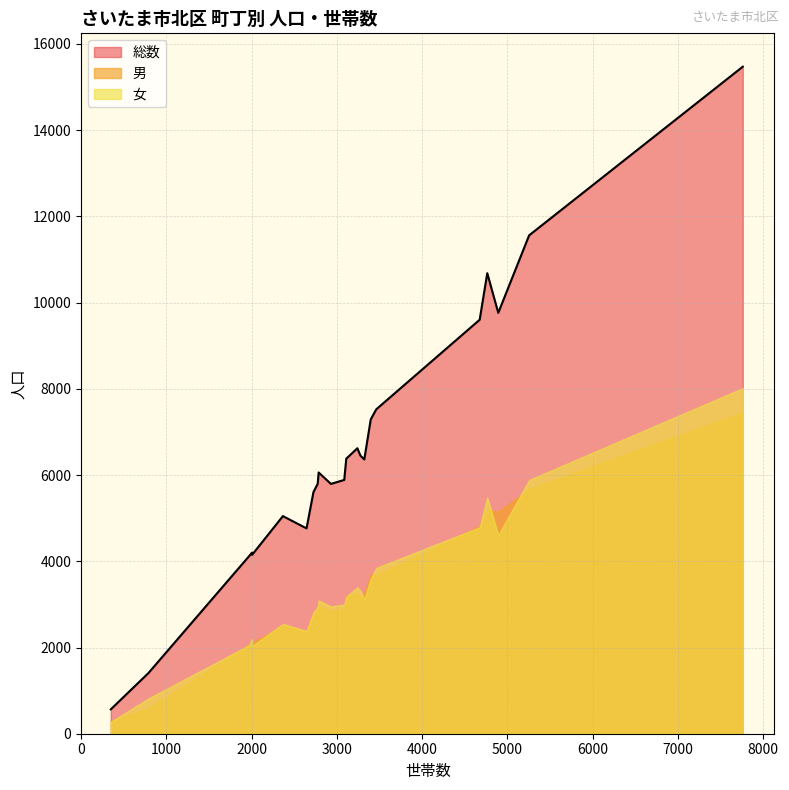

Which series has the largest total across all categories?

総数